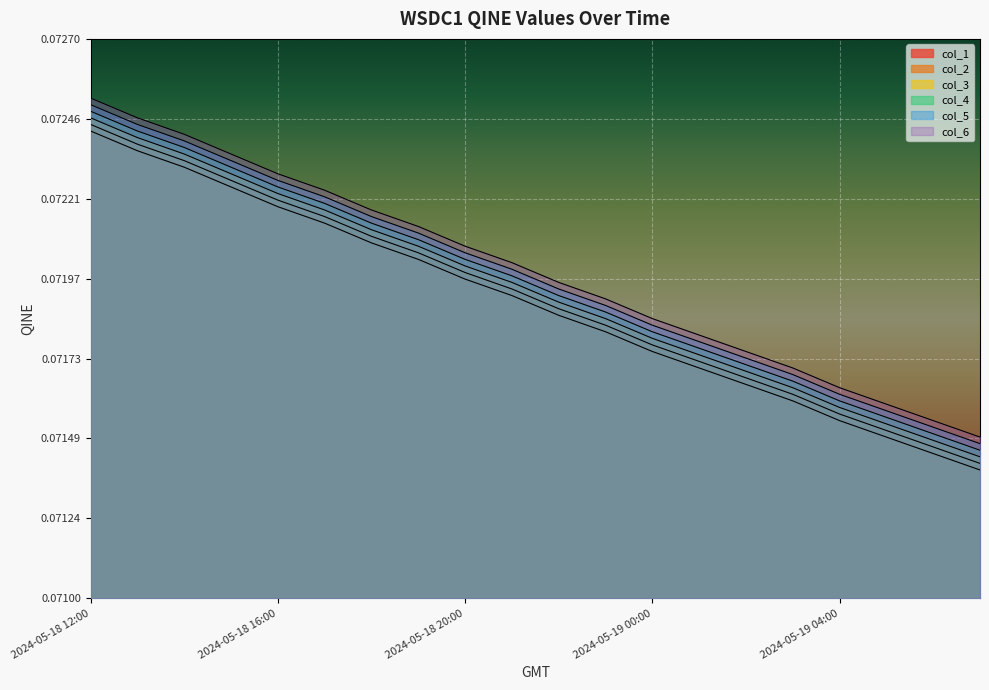

What is the greatest value displayed?

0.1